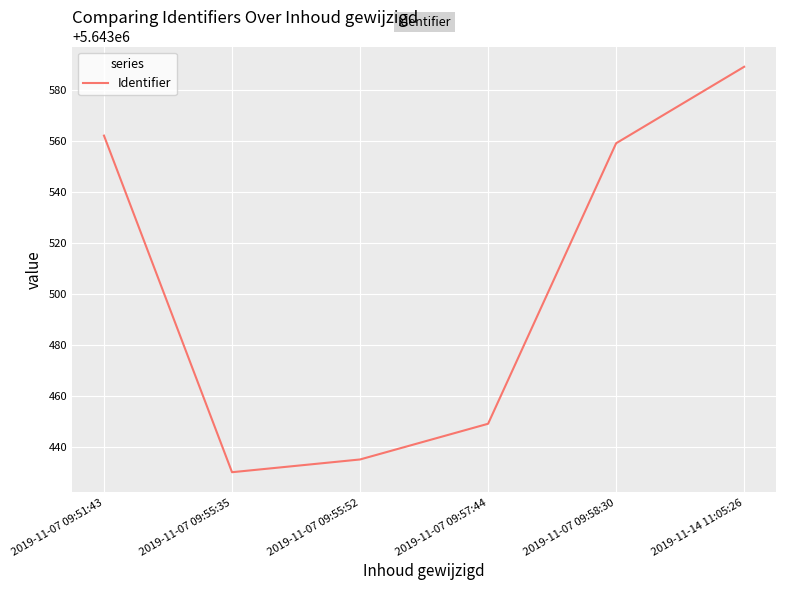

The chart shows a value of 5643430 at 2019-11-07 09:55:35. True or false?

True